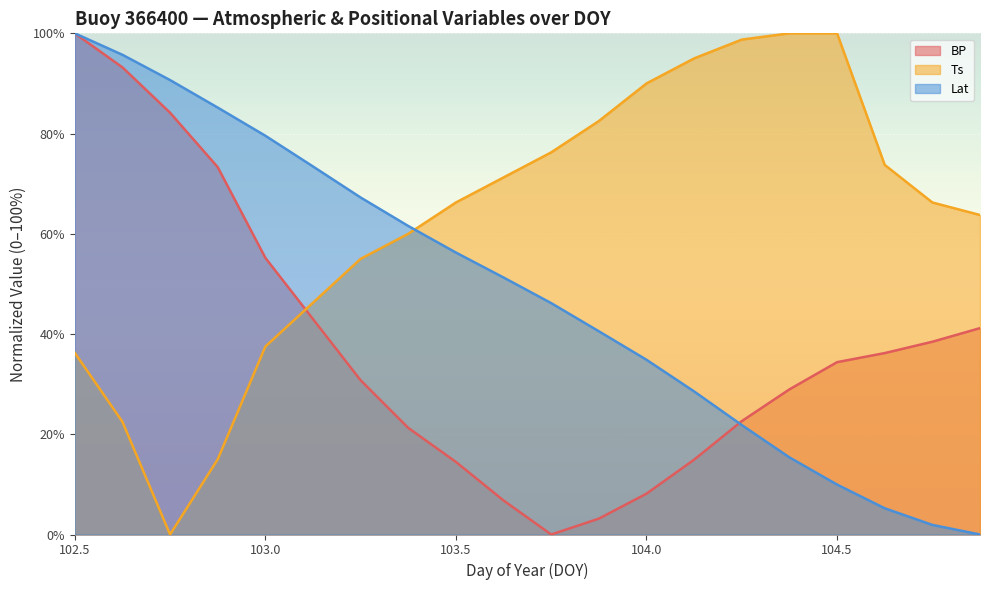

What is the label of the 18th point from the left?

104.625